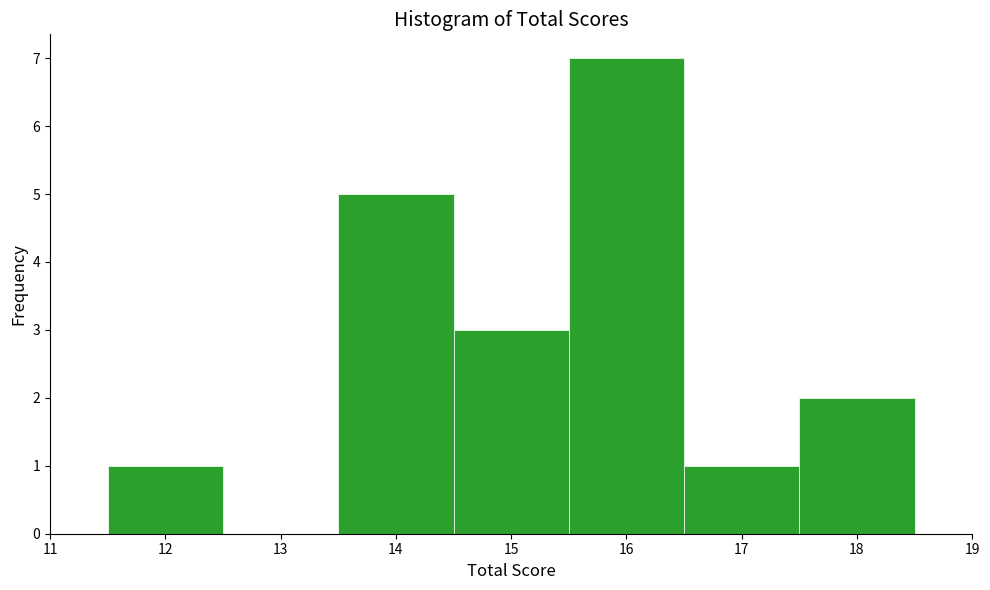

Which range on the x-axis has the tallest bar?

15.5 to 16.5